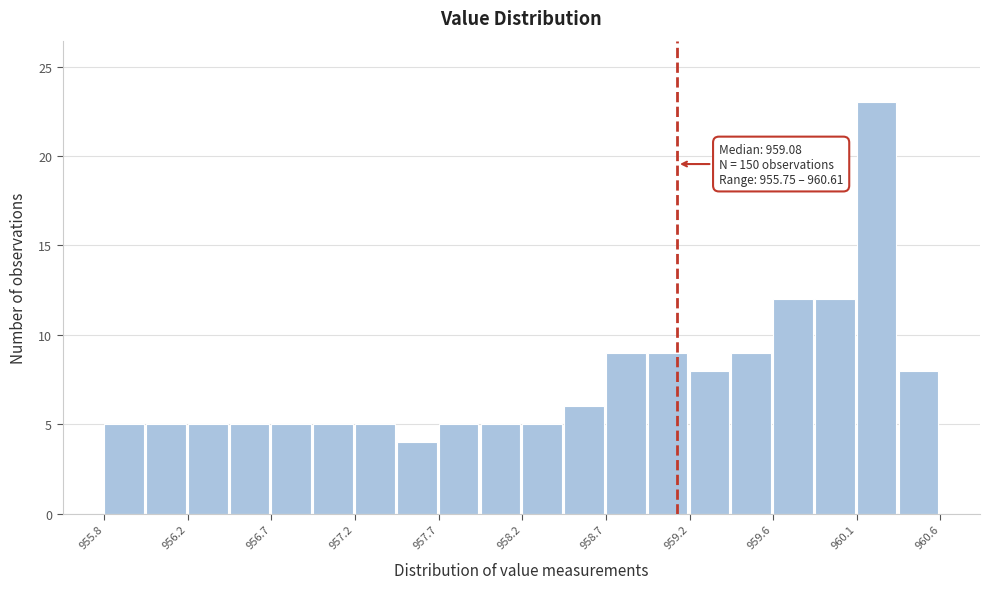

Which range on the x-axis has the tallest bar?

960.10 to 960.35